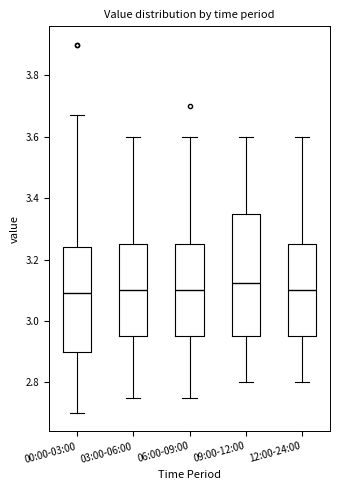

Comparing the boxes themselves (not the whiskers), which one is the tallest?

09:00-12:00